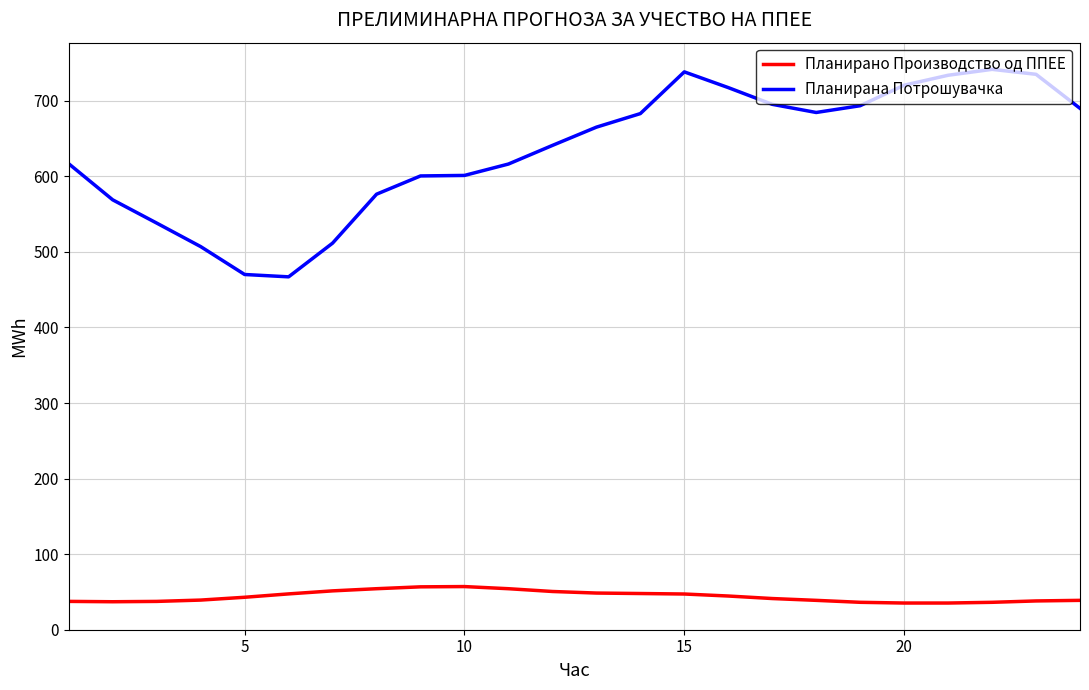

How many lines are shown in the chart?

2